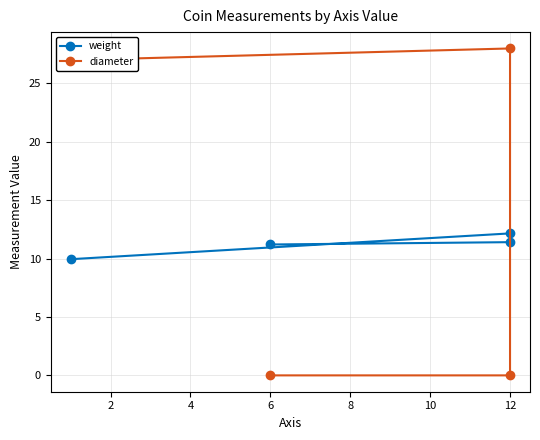

What is the sum of the weight values at 2 and 4?

23.6